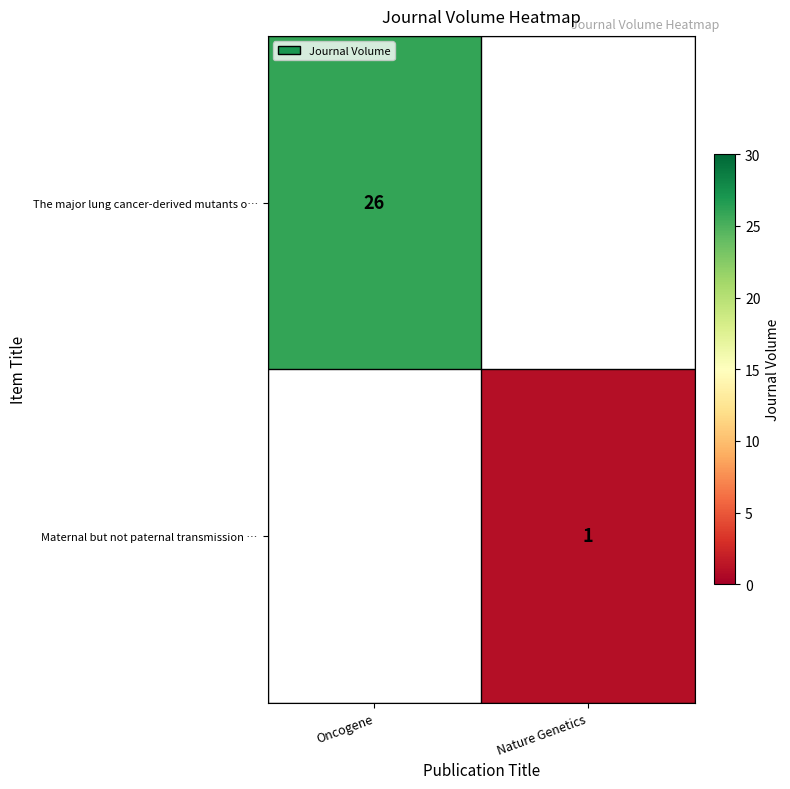

At how many categories does at least one series exceed 4?

1